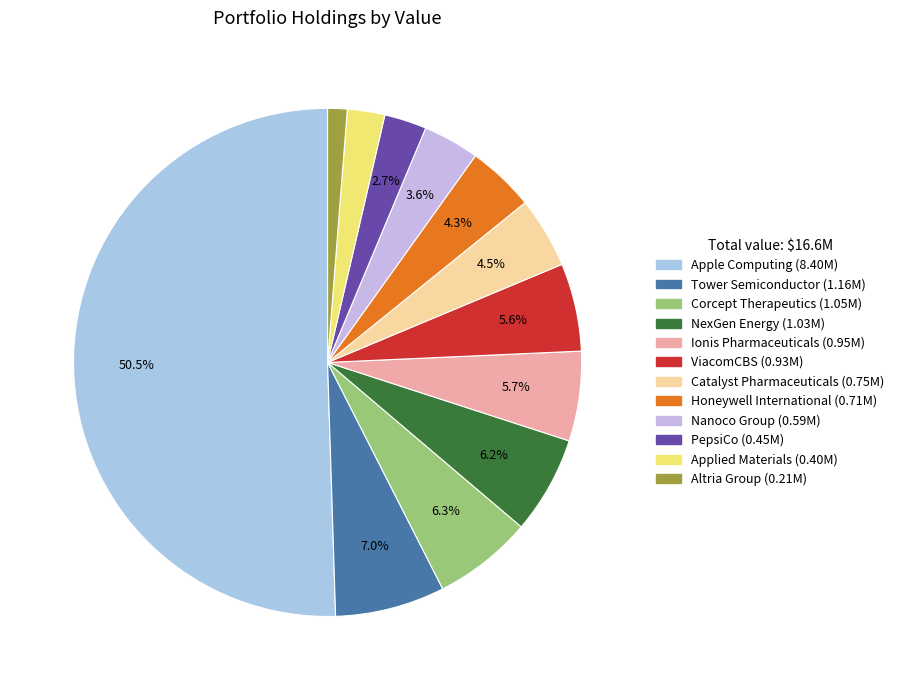

Combined, what portion of the pie is Corcept Therapeutics and Ionis Pharmaceuticals?

12.0%